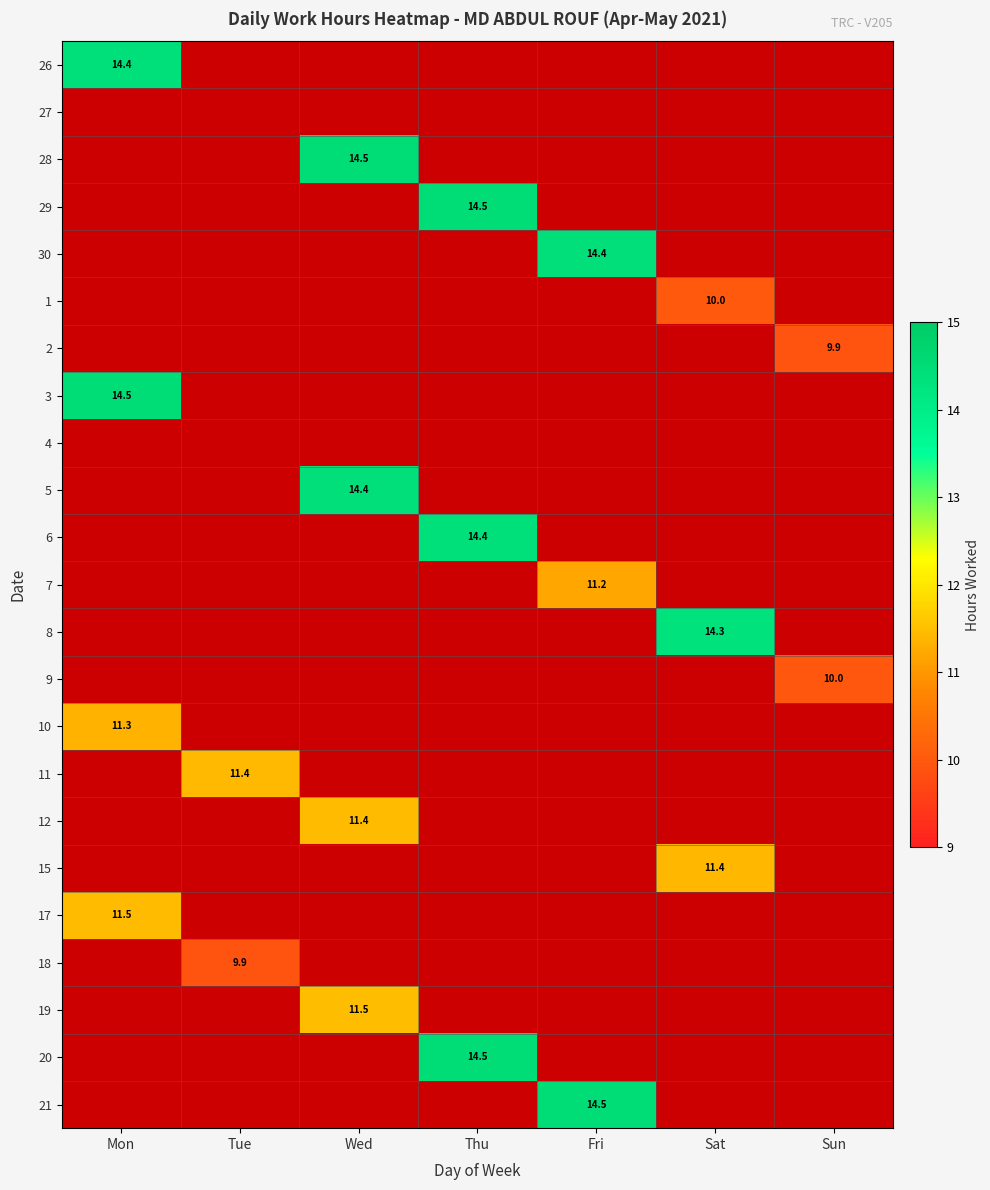

Which series has the largest range (max minus min)?

26